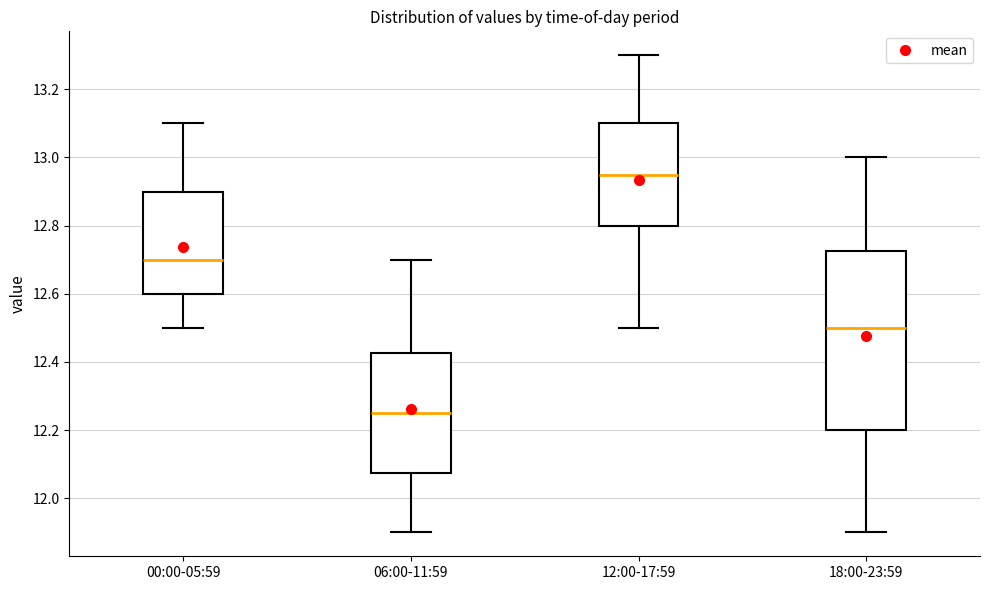

Reading left to right, transcribe this box plot: for each box, give where its median line is, the range the box spans, and where its two whiskers end, as read against the y-axis. The values are not printed on the chart, so give them approximately, as read against the axis.

00:00-05:59: median 12.70, box 12.60 to 12.90, whiskers 12.50 to 13.10
06:00-11:59: median 12.26, box 12.08 to 12.42, whiskers 11.90 to 12.70
12:00-17:59: median 12.96, box 12.80 to 13.10, whiskers 12.50 to 13.30
18:00-23:59: median 12.50, box 12.20 to 12.72, whiskers 11.90 to 13.00